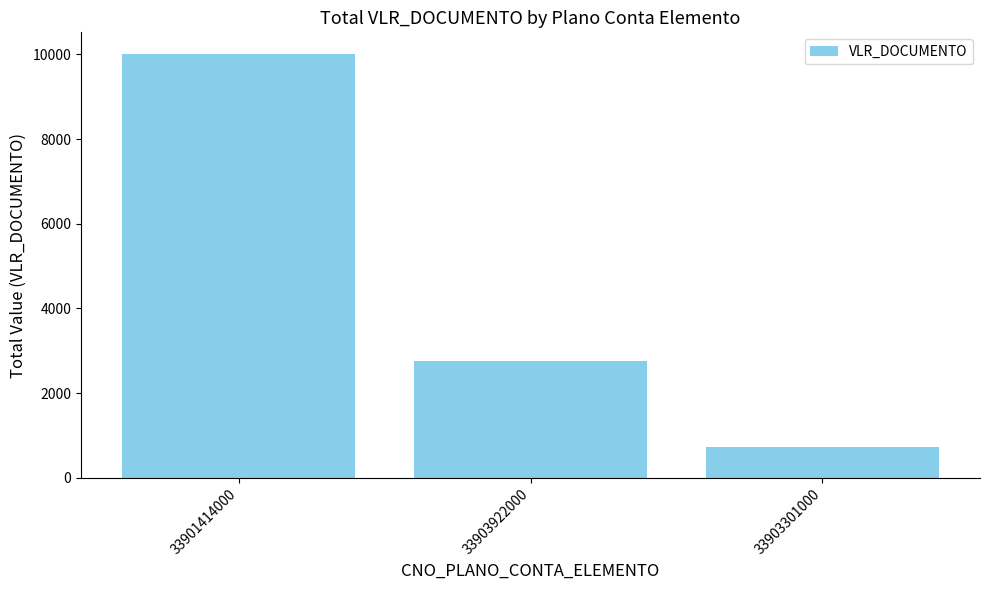

How many data points does each series have?

3